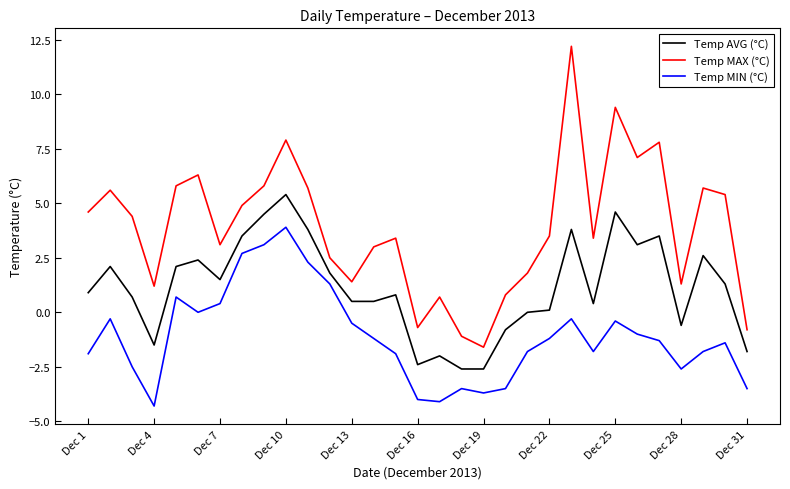

True or false: Temp AVG (°C) and Temp MAX (°C) cross at least once.

False